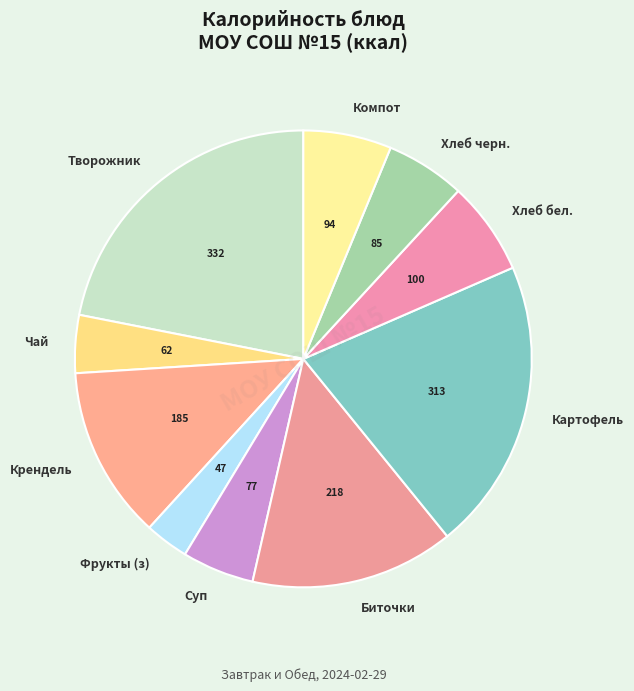

What is the largest slice in the pie chart?

Творожник